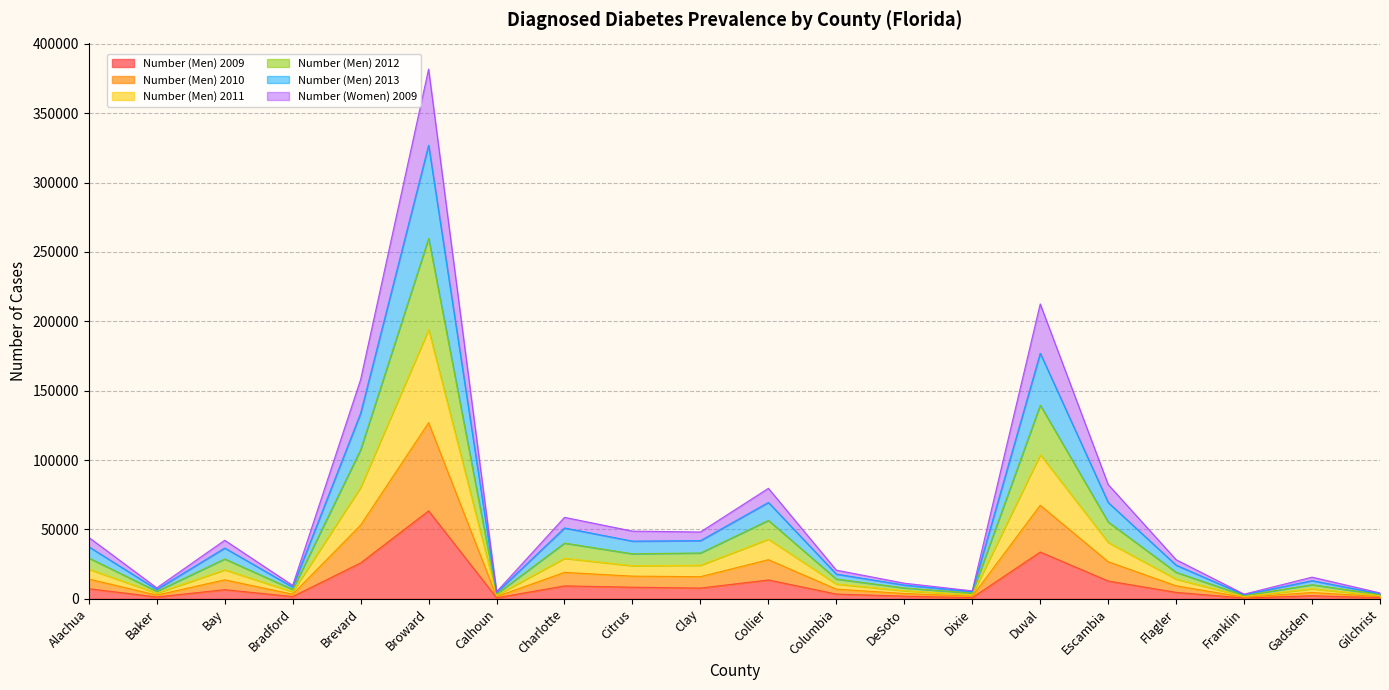

Which series changed the most between Bay and DeSoto?

Number (Men) 2013